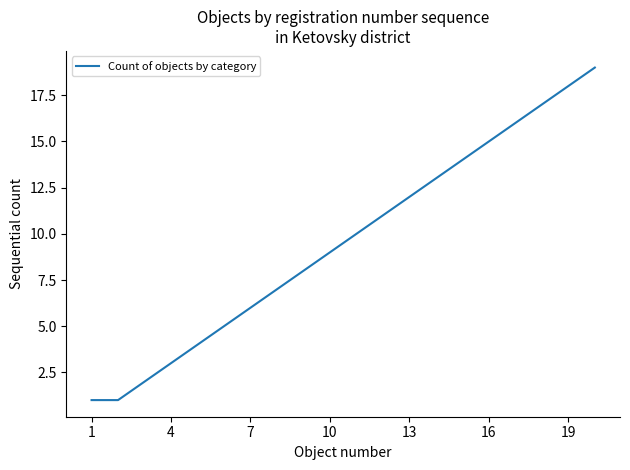

True or false: the data has more than 0 interior local peaks.

False